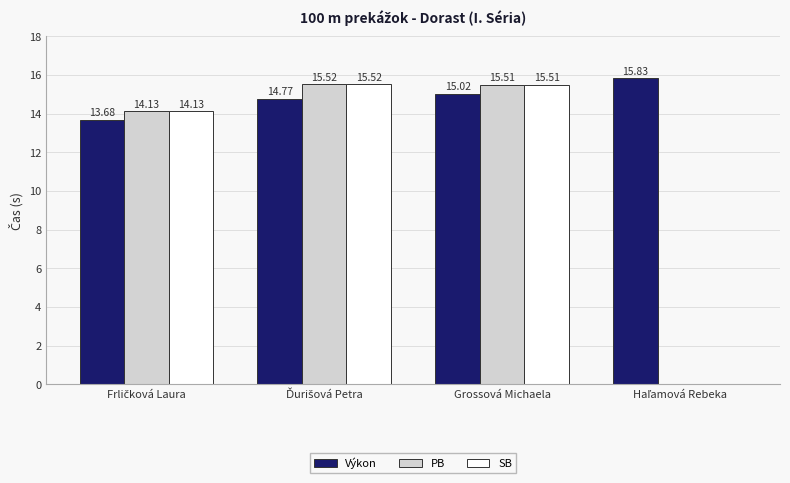

What is the sum of all Výkon values?

59.3